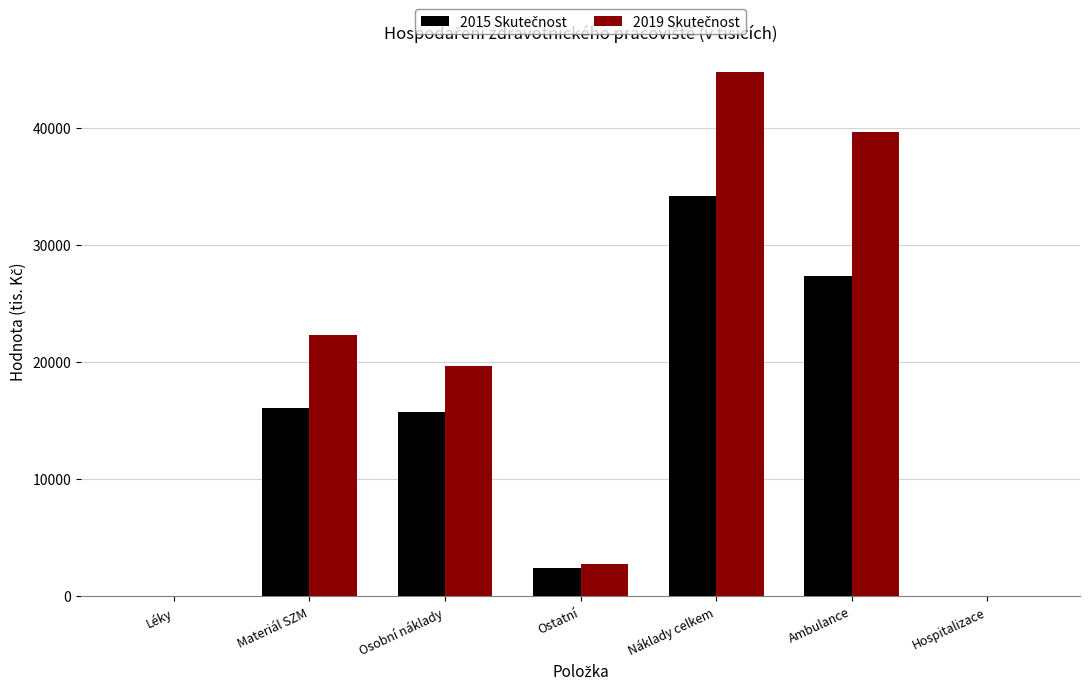

At which category does the chart reach its peak across all series?

Náklady celkem